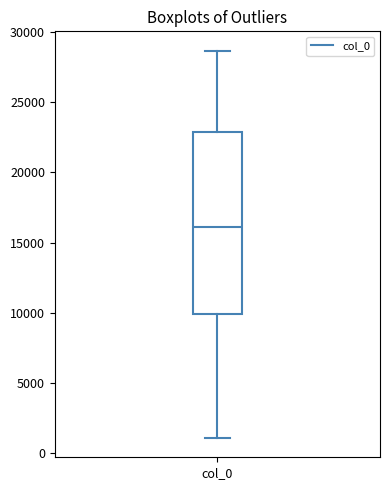

Transcribe this box plot: give where the median line is, the range the box spans, and where the two whiskers end, as read against the y-axis. The values are not printed on the chart, so give them approximately, as read against the axis.

median 16000, box 10000 to 23000, whiskers 1000 to 28500